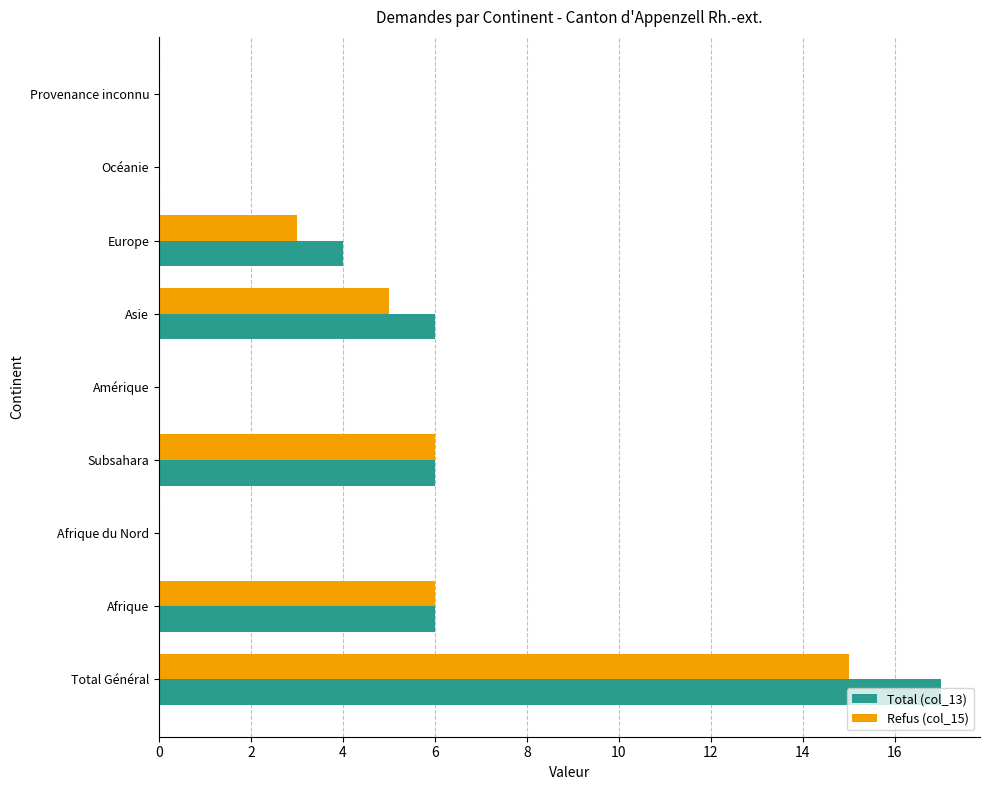

The value of Total (col_13) at Europe is 6. True or false?

False